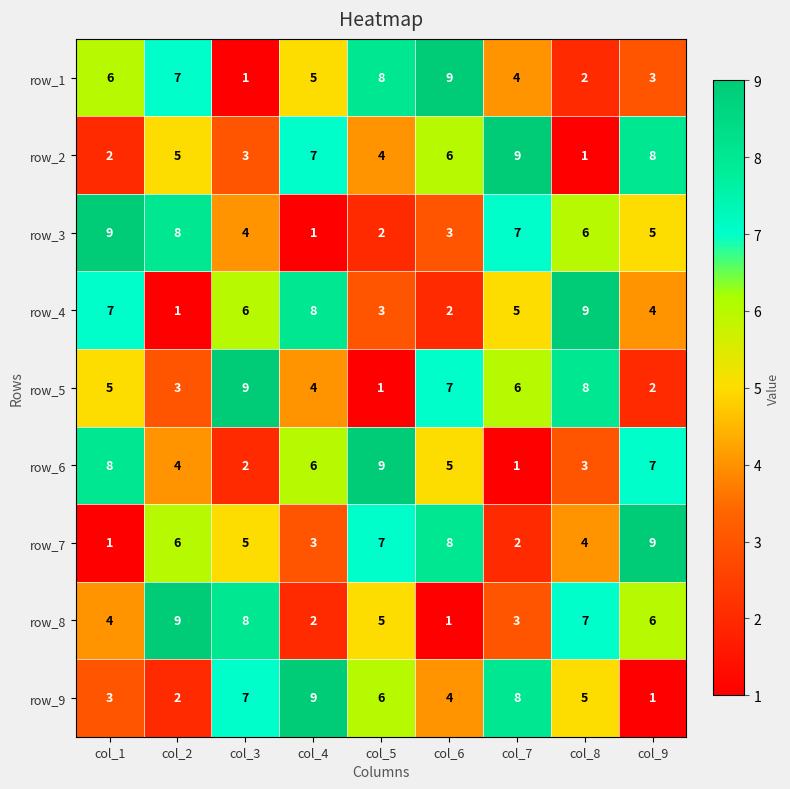

How many row_6 values are between 3 and 7?

5